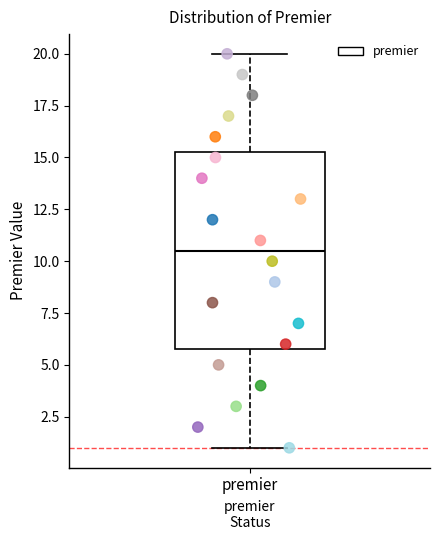

Read this box plot against the y-axis: the position of the median line, the range covered by the box, and the ends of both whiskers. The values are not printed on the chart, so give them approximately, as read against the axis.

median 10.5, box 6.0 to 15.5, whiskers 1.0 to 20.0